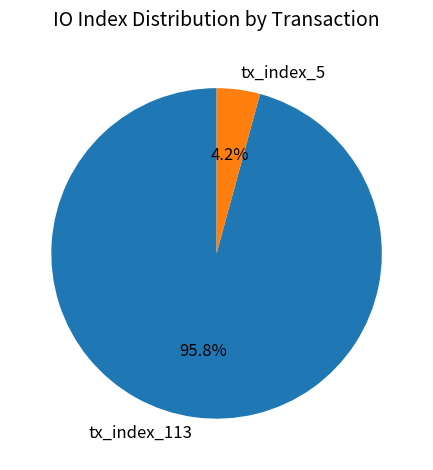

How much of the chart is everything except tx_index_113?

4.2%